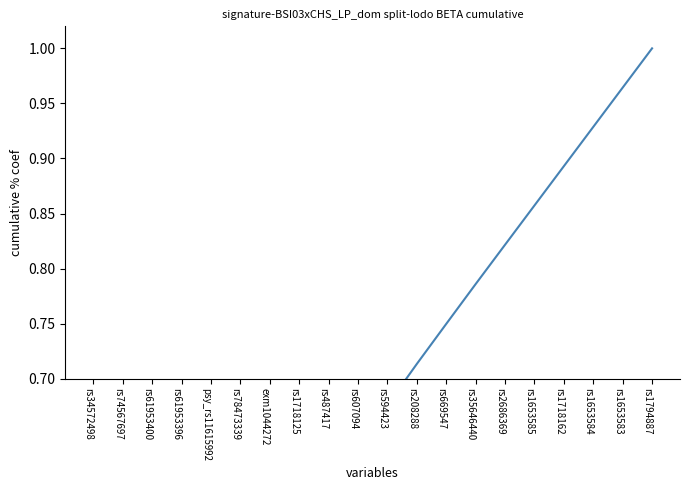

What is the smallest value displayed?

0.1